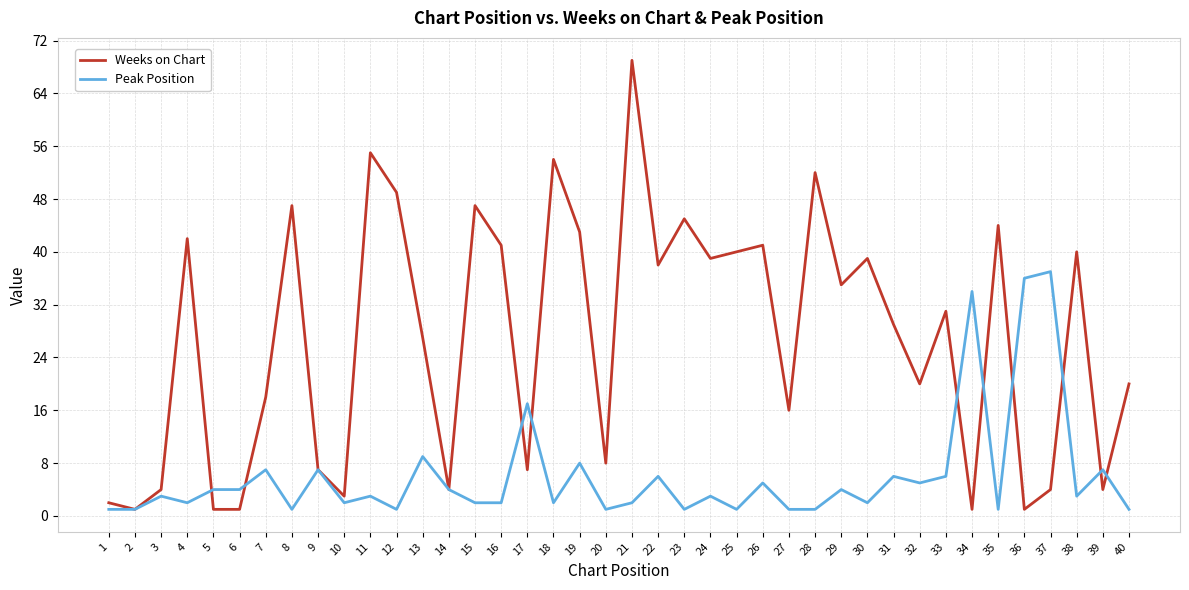

Where is the first local maximum for Weeks on Chart?

4